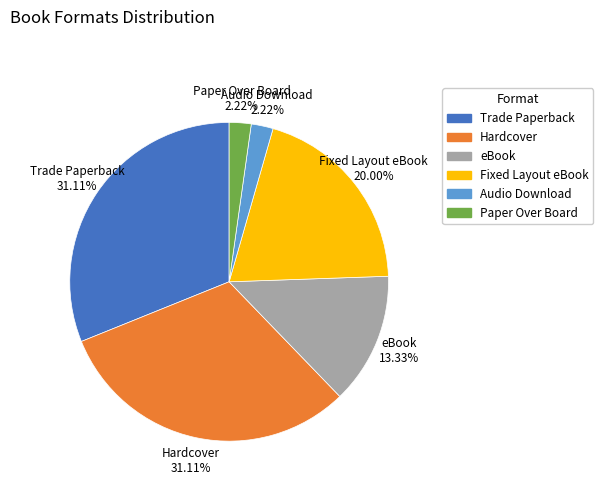

To the nearest percent, what is the difference between the largest and smallest slice percentages?

29%